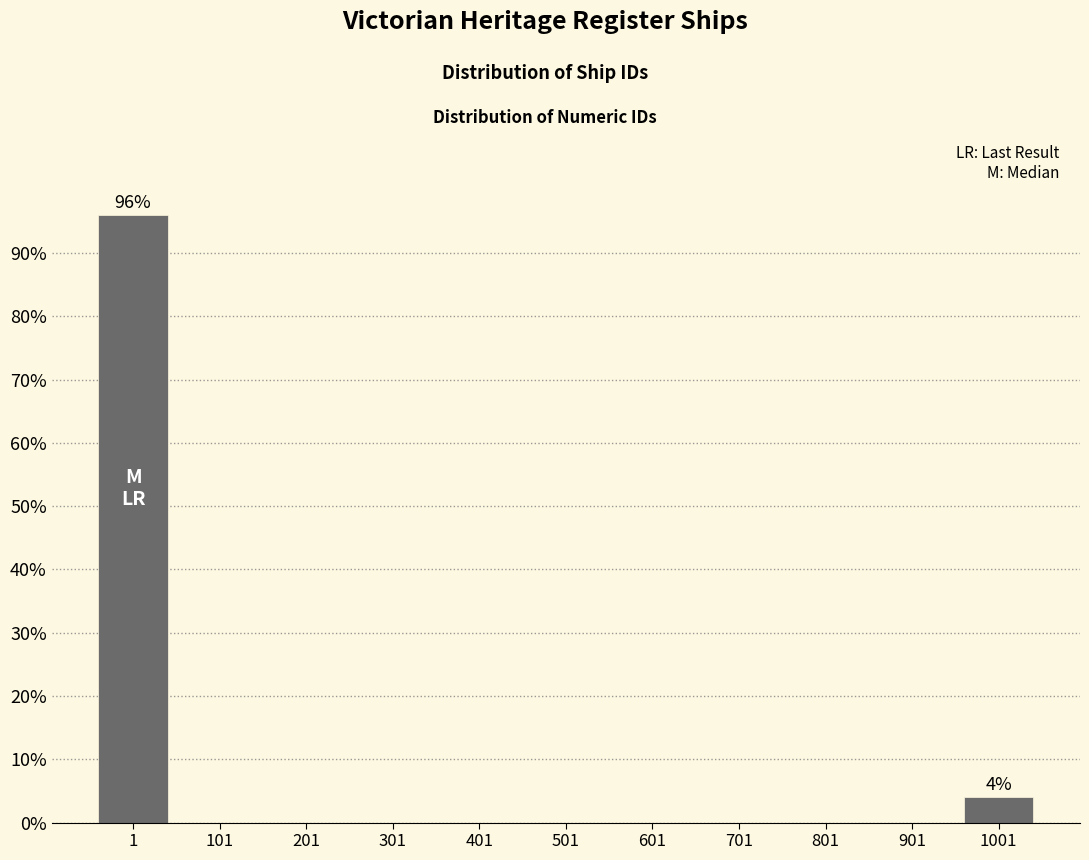

Reading left to right, extract all data points from this chart.

1=96	101=0	201=0	301=0	401=0	501=0	601=0	701=0	801=0	901=0	1001=4